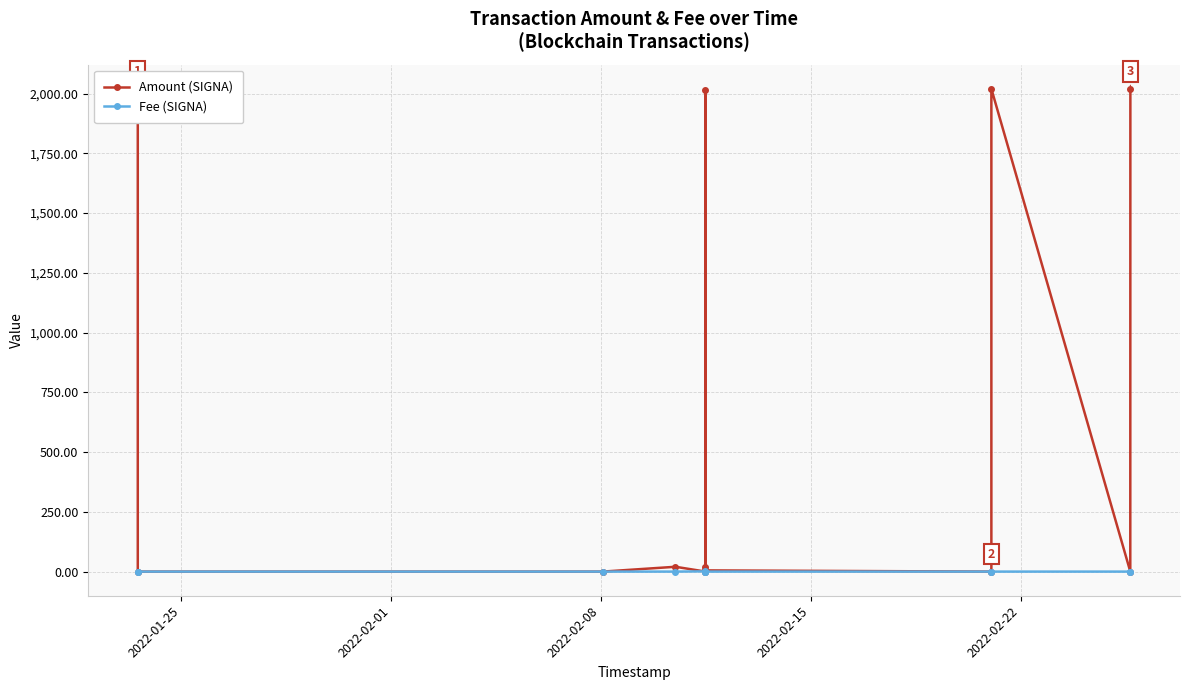

How many times do Fee (SIGNA) and Amount (SIGNA) cross each other?

6